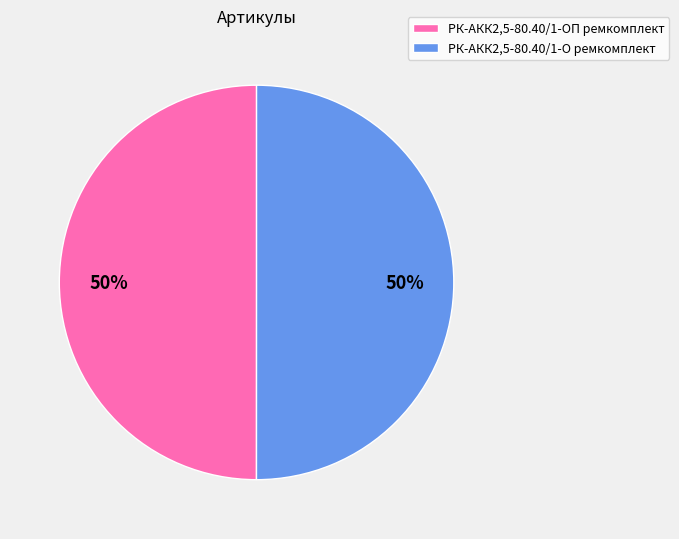

What is the ratio of the value at РК-АКК2,5-80.40/1-О ремкомплект to the value at РК-АКК2,5-80.40/1-ОП ремкомплект?

1.0